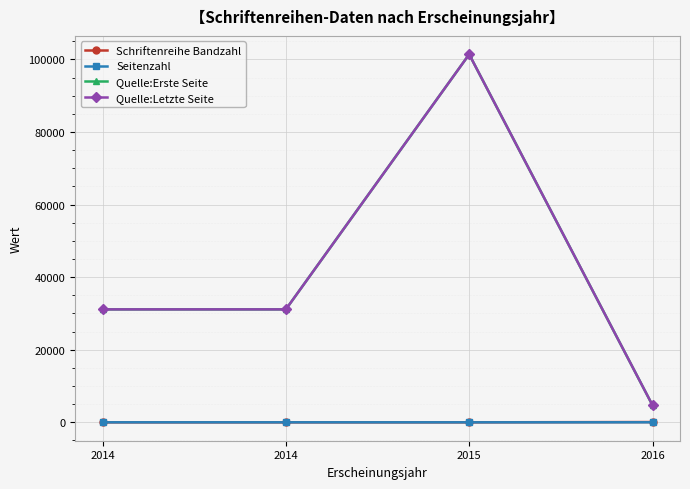

True or false: Seitenzahl has more than 2 points higher than both neighbors.

False